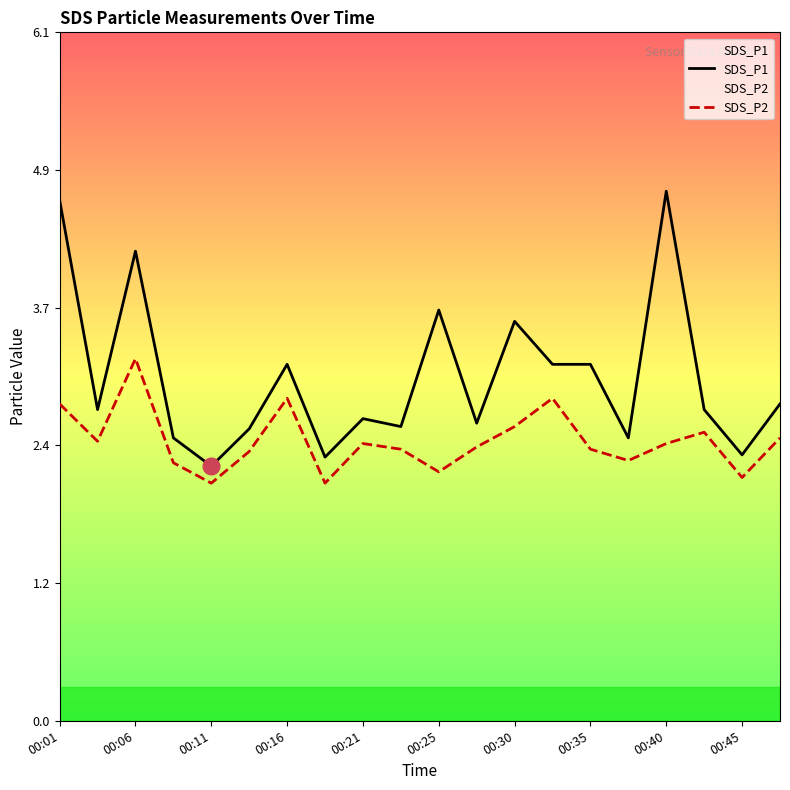

Which series has the largest total across all categories?

SDS_P1